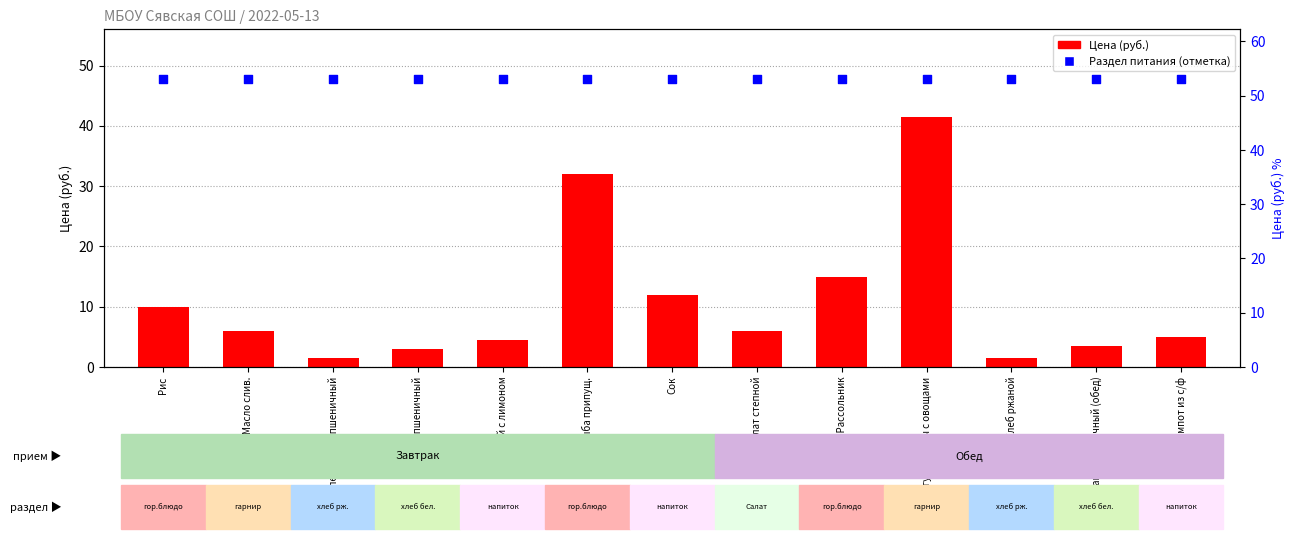

Which series has the widest spread of Y values?

Цена